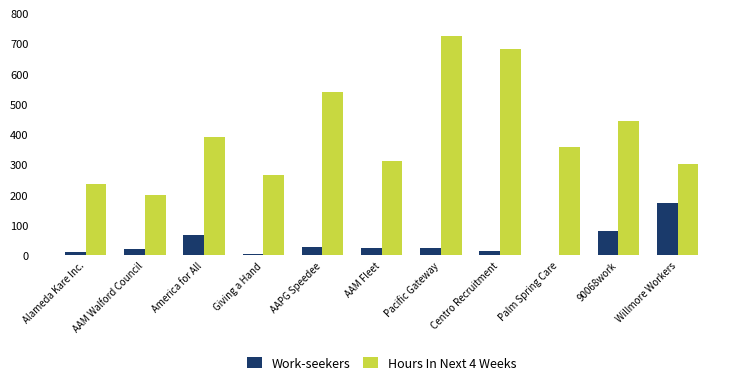

Which category has the highest value in the Work-seekers series?

Willmore Workers